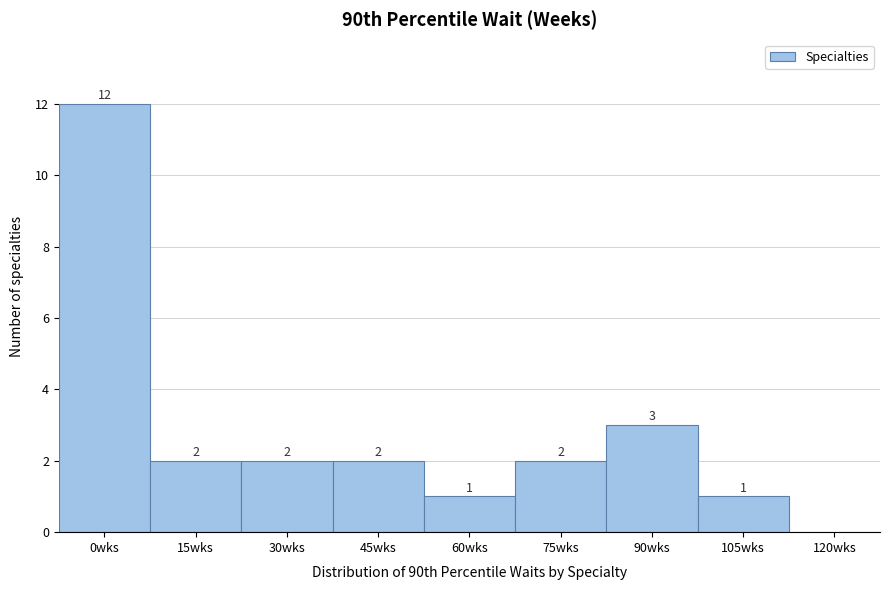

Reading left to right, what are all the values shown in this chart?

0wks=12	15wks=2	30wks=2	45wks=2	60wks=1	75wks=2	90wks=3	105wks=1	120wks=0